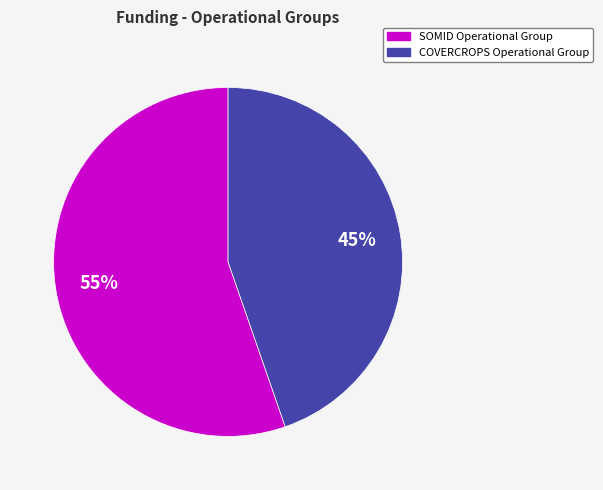

To the nearest percent, what is the average slice percentage?

50%